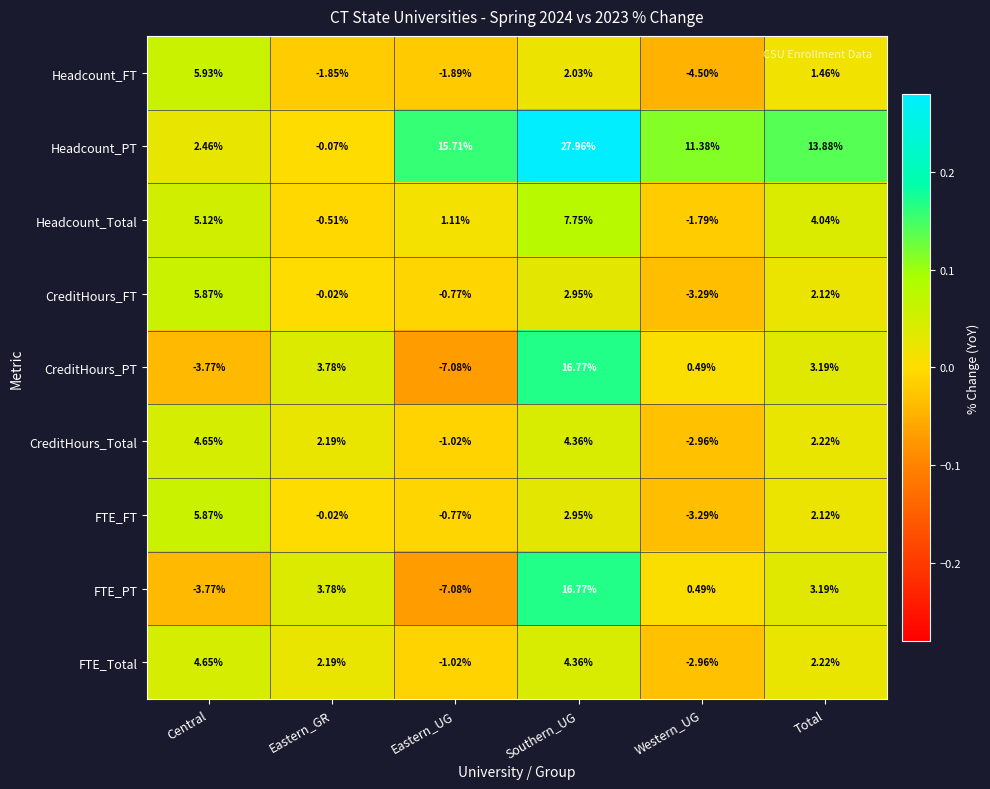

Which series has the widest spread of values?

Headcount_PT